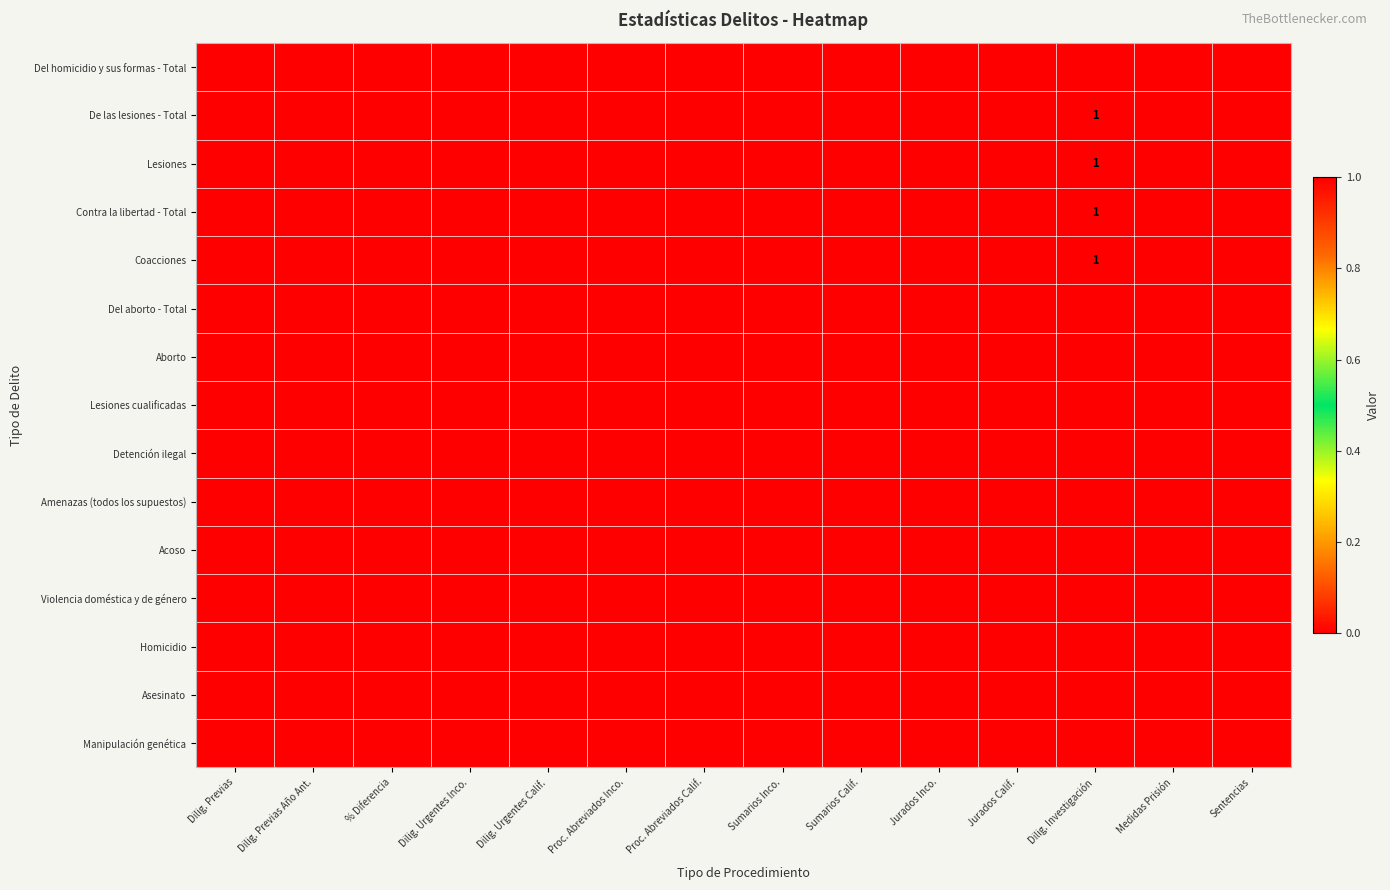

True or false: Lesiones has a value of 2 at Dilig. Investigación.

False